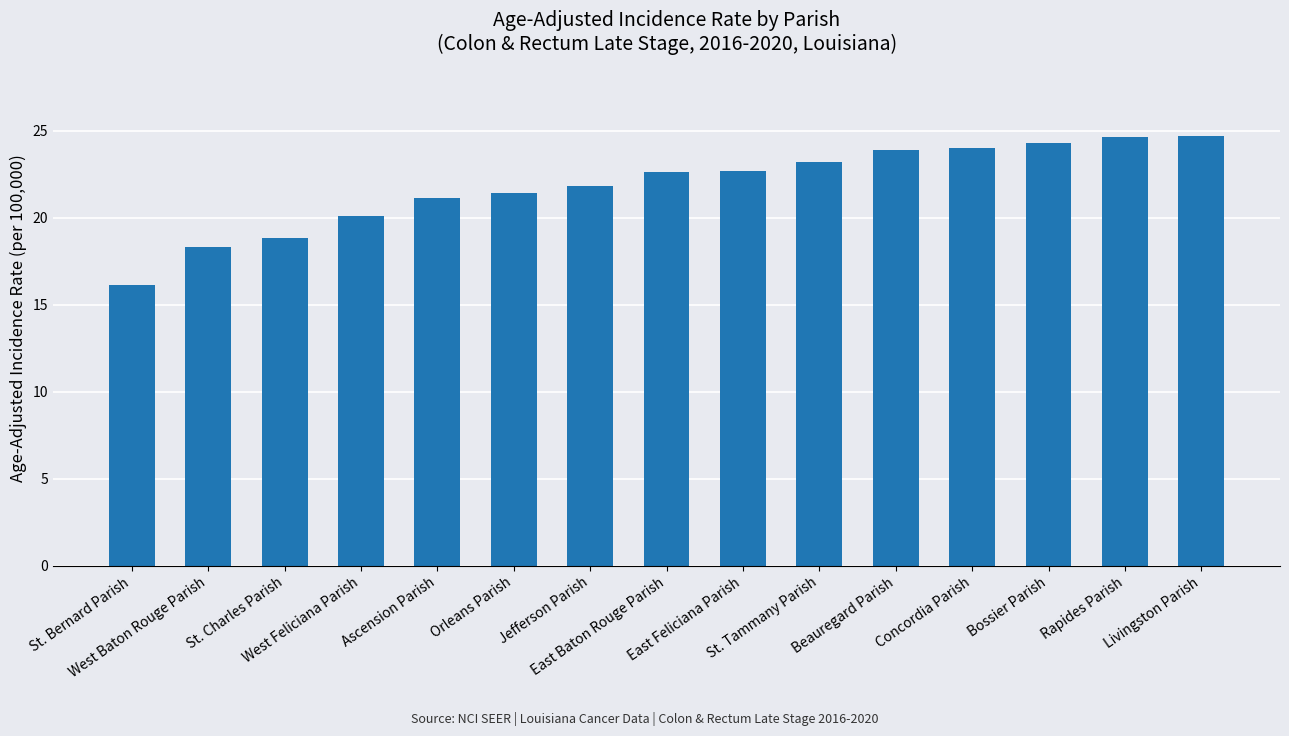

How many values are below 22?

7